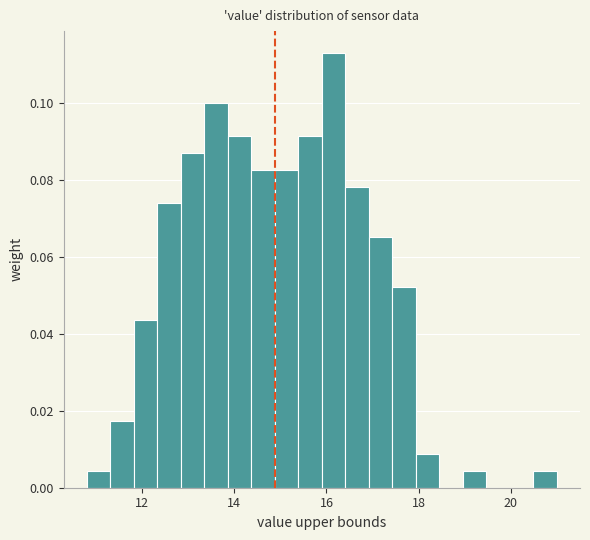

Read against the x-axis, roughly where is the centre of the tallest bar?

16.2